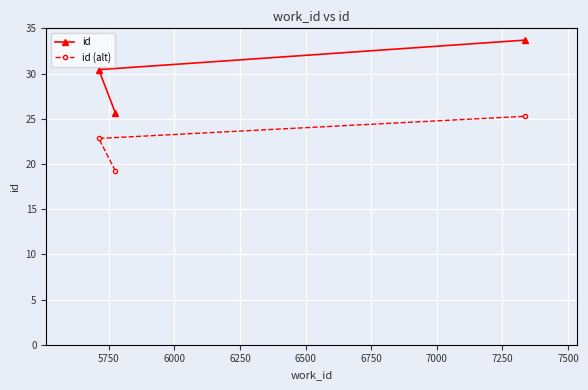

What is the average value of the id series?

29.9